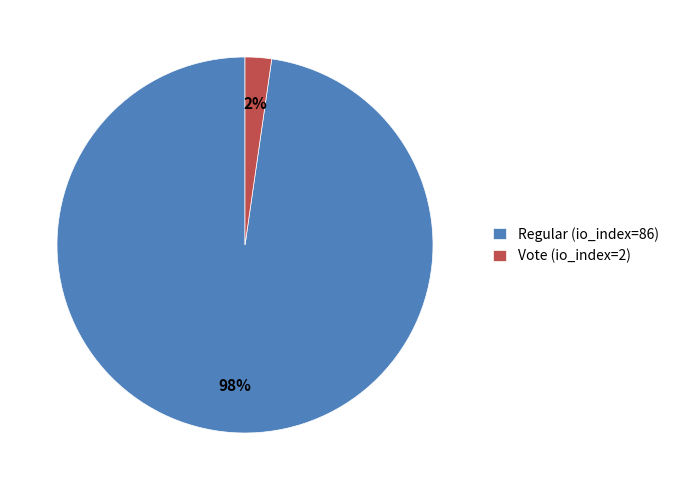

Does Regular (io_index=86) represent more than half of the total?

Yes